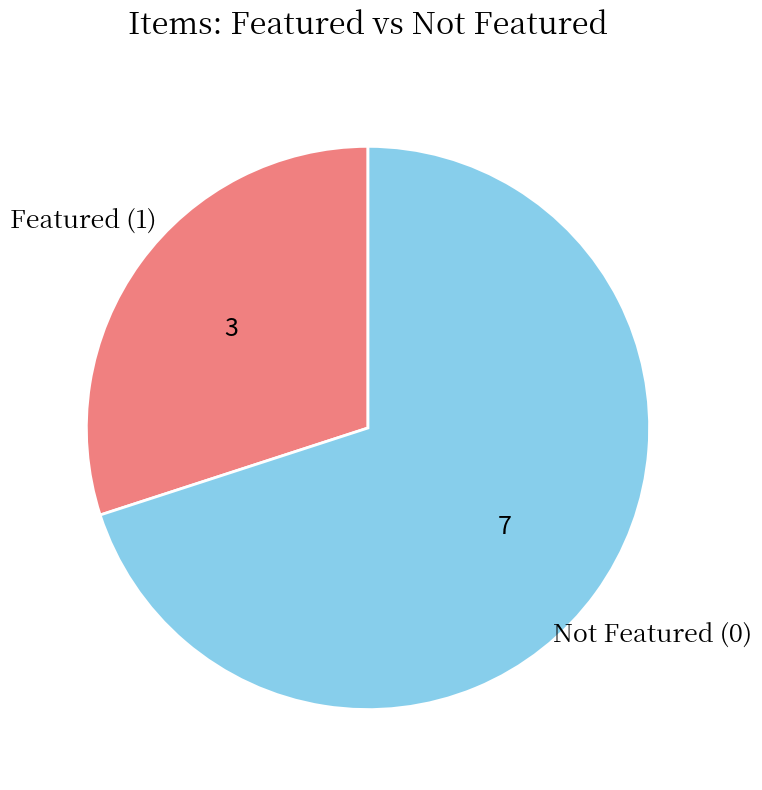

Rank the categories by value from highest to lowest.

Not Featured (0), Featured (1)